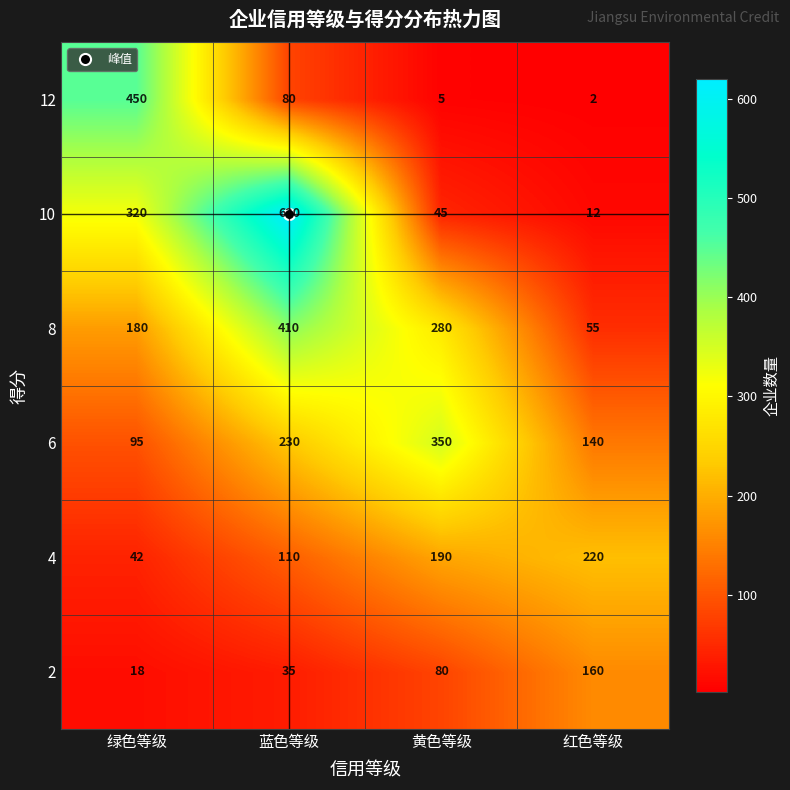

Which label corresponds to the smallest value in the chart?

红色等级